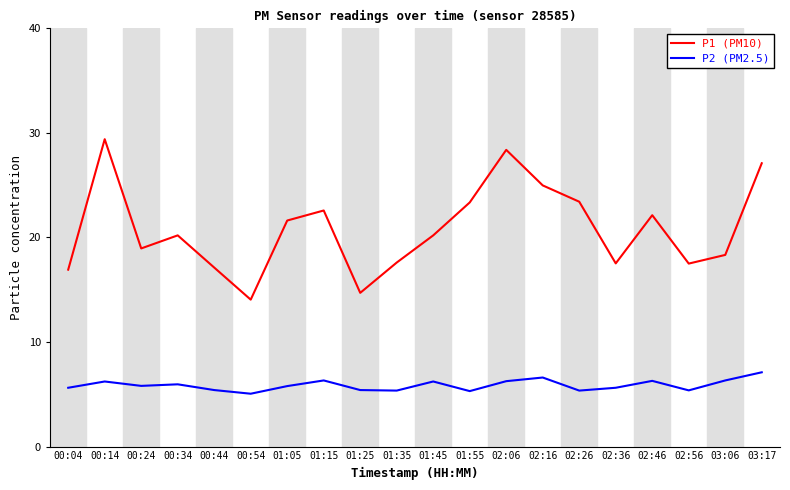

Is the value of P1 (PM10) at 02:06 greater than the value of P2 (PM2.5) at 00:34?

Yes